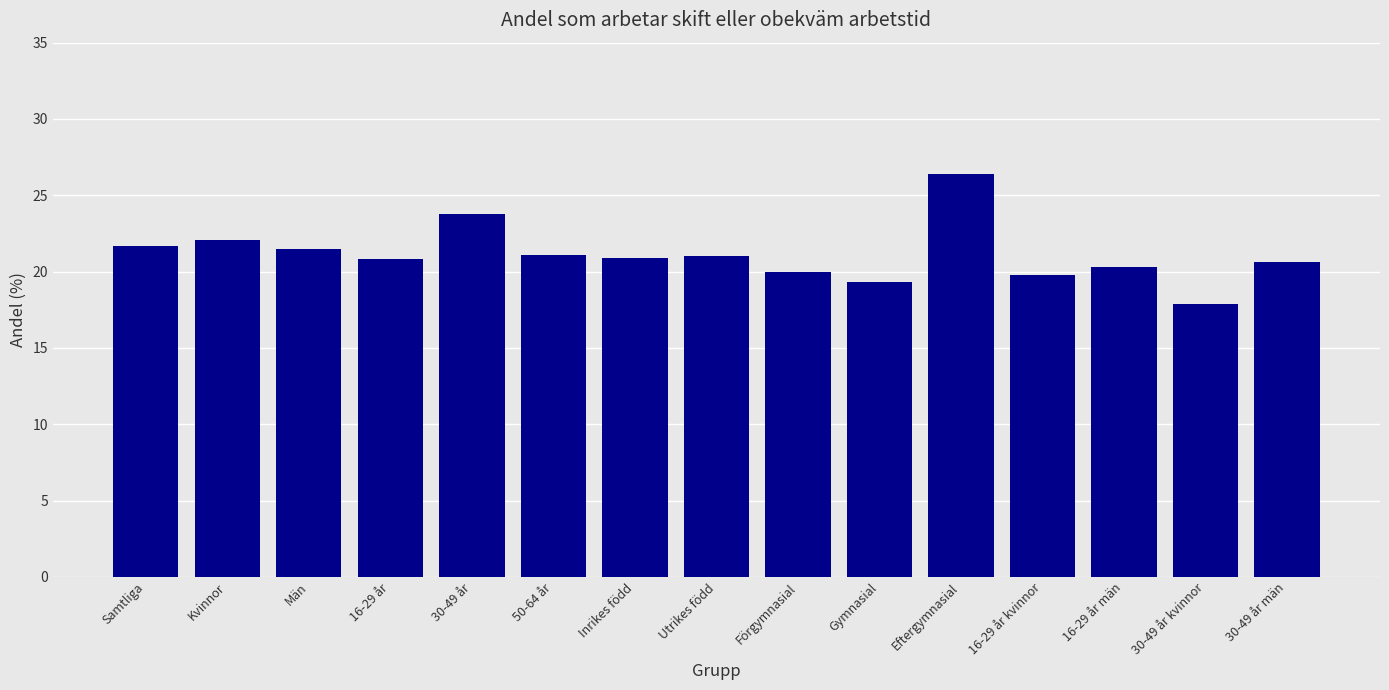

Does the chart contain any negative values?

No